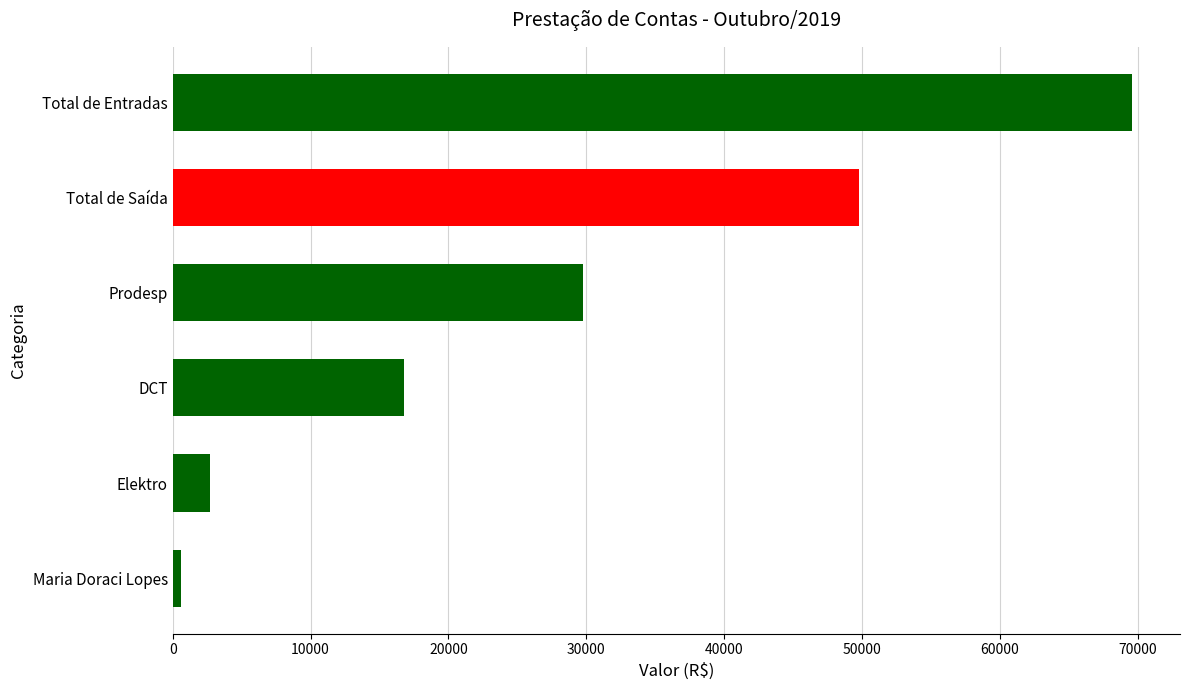

Between Total de Saída and DCT, which is larger?

Total de Saída